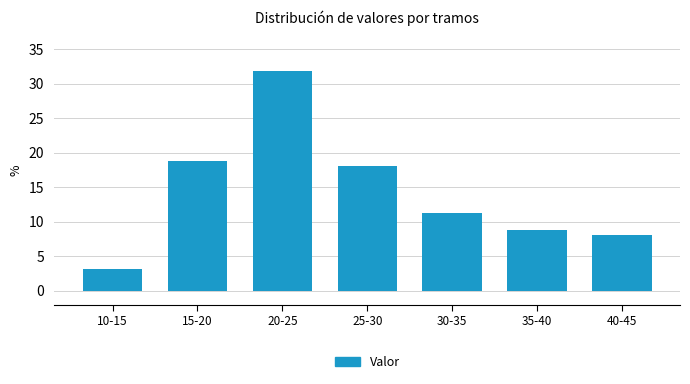

What is the average value?

14.3